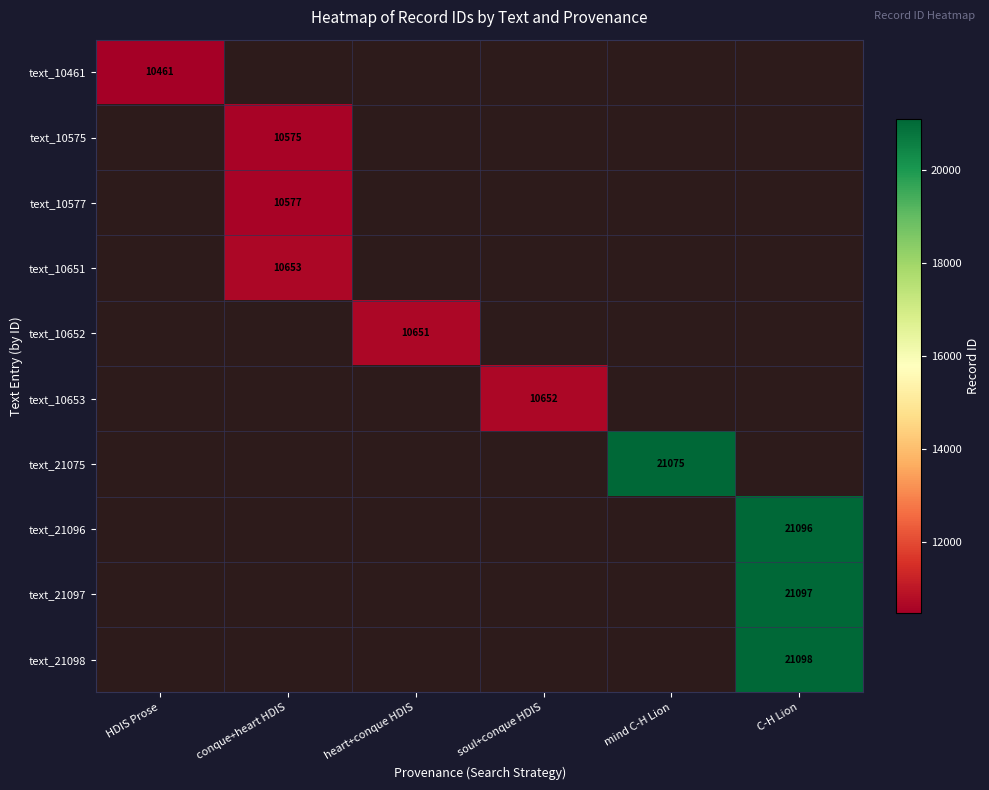

What is the smallest value displayed?

10461.0